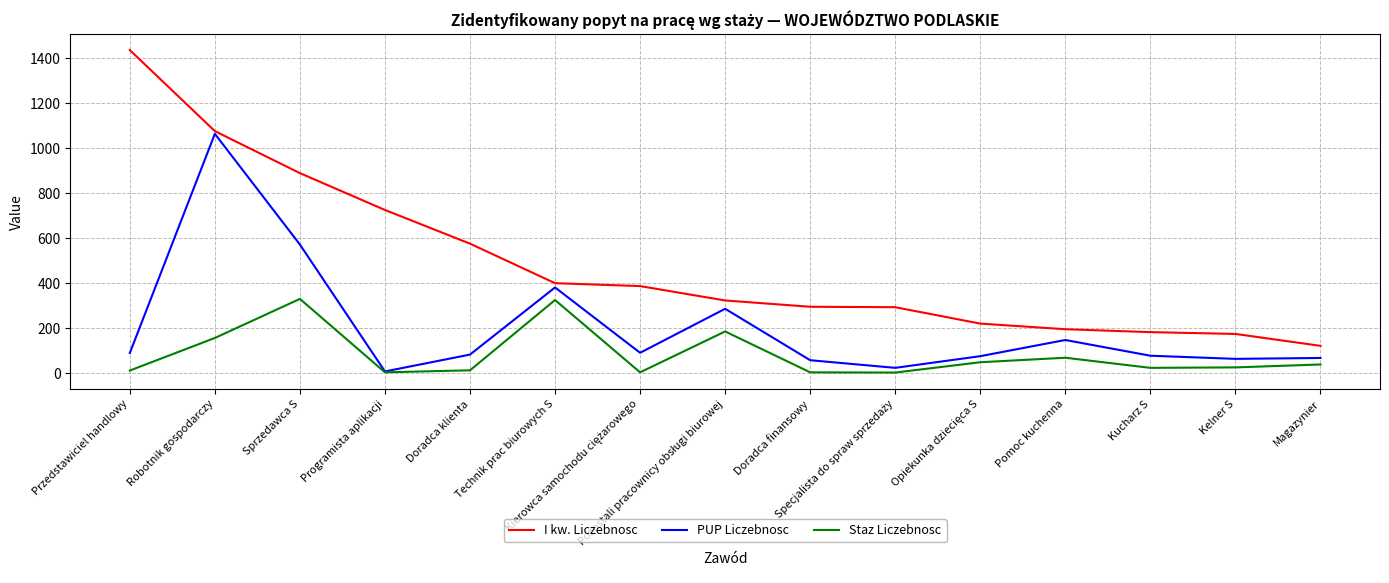

List the series in order of their overall mean, highest first.

I kw. Liczebnosc, PUP Liczebnosc, Staz Liczebnosc